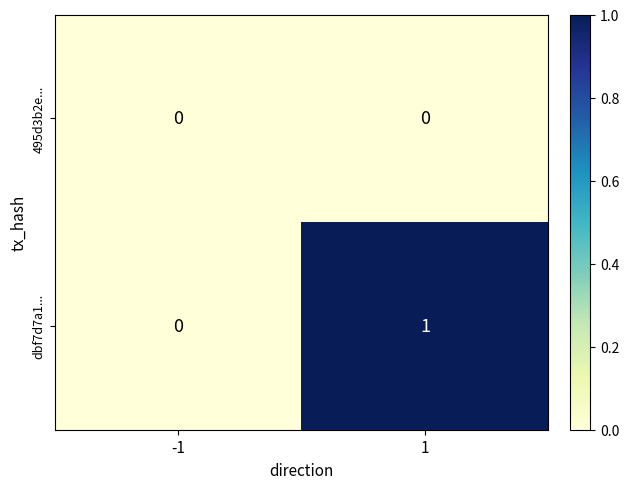

Which series changed the most between -1 and 1?

dbf7d7a1...